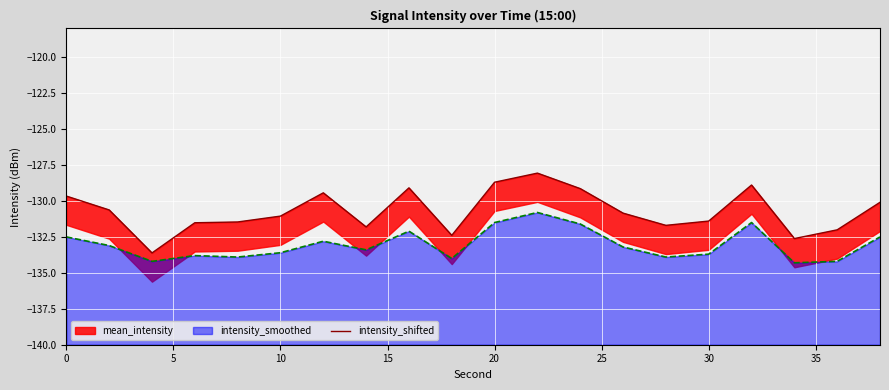

What is the sum of all values?

-2614.1